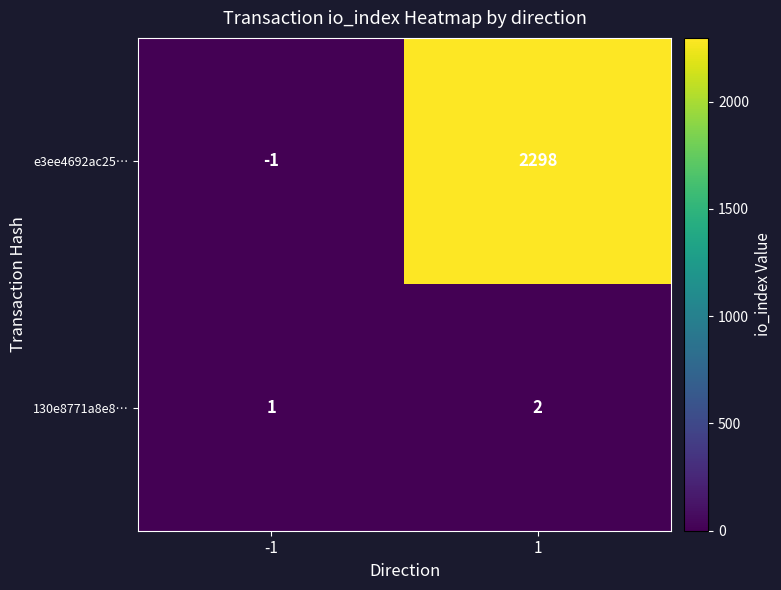

True or false: e3ee4692ac25… has a value of 4116 at 1.

False